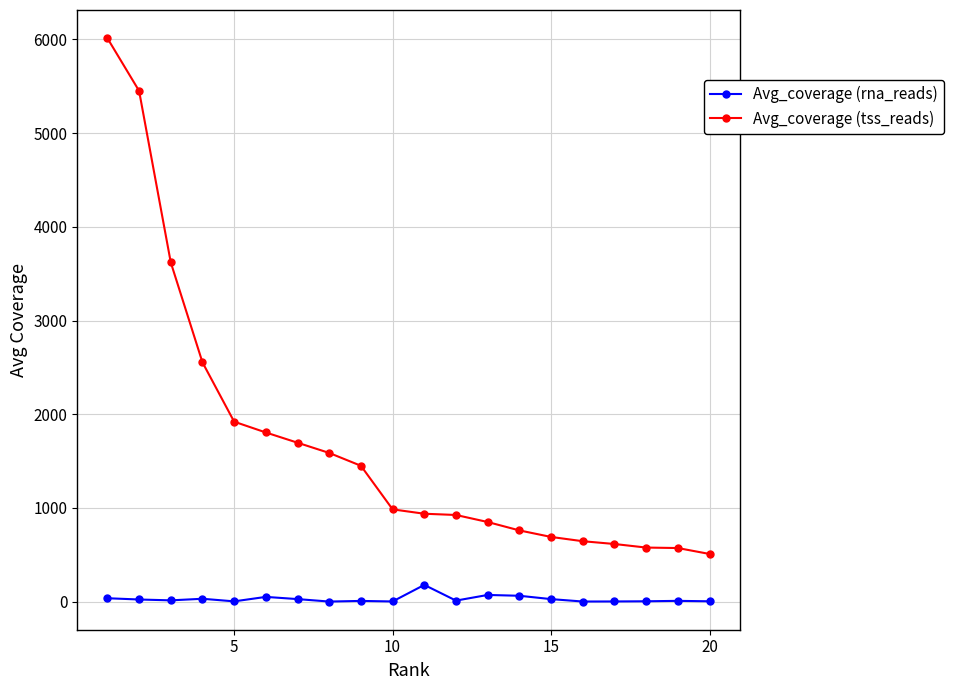

How many distinct data groups are displayed?

2